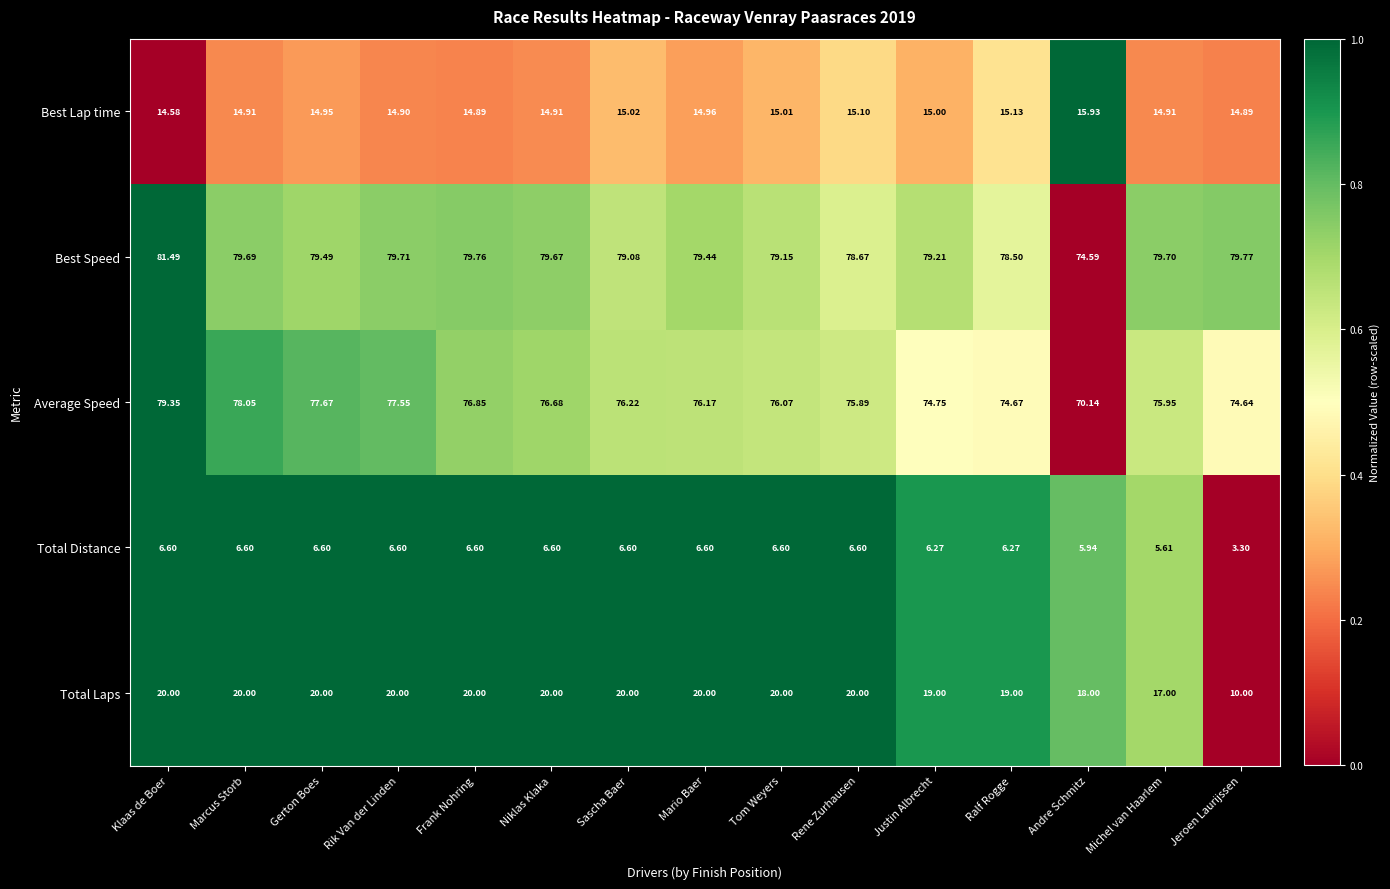

At which category does the chart reach its peak across all series?

Klaas de Boer